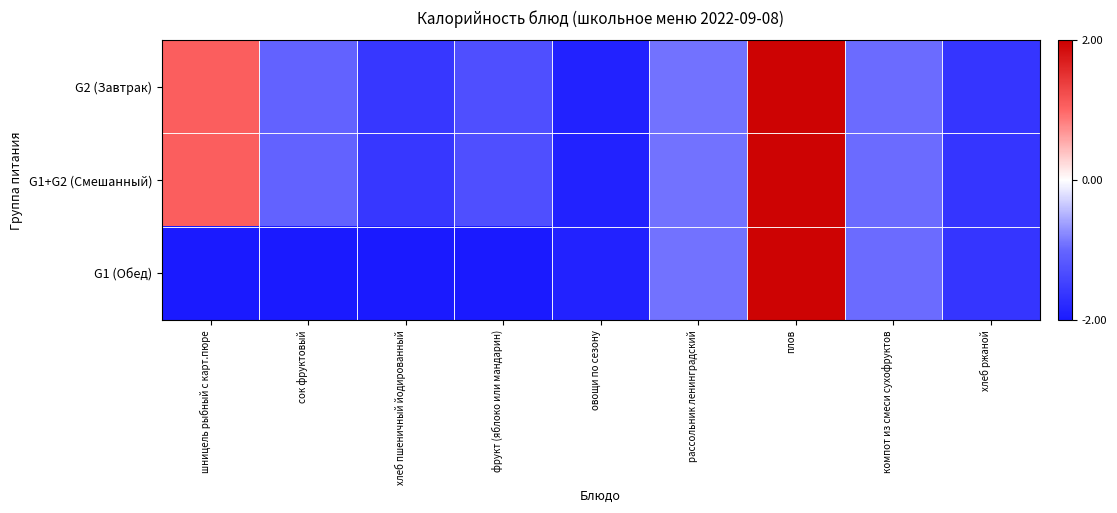

Reading left to right, what are all the values shown in this chart?

G2 (Завтрак): шницель рыбный с карт.пюре=1.1	сок фруктовый=-1.0	хлеб пшеничный йодированный=-1.6	фрукт (яблоко или мандарин)=-1.3	овощи по сезону=-1.9	рассольник ленинградский=-0.9	плов=2.0	компот из смеси сухофруктов=-1.0	хлеб ржаной=-1.6
G1+G2 (Смешанный): шницель рыбный с карт.пюре=1.1	сок фруктовый=-1.0	хлеб пшеничный йодированный=-1.6	фрукт (яблоко или мандарин)=-1.3	овощи по сезону=-1.9	рассольник ленинградский=-0.9	плов=2.0	компот из смеси сухофруктов=-1.0	хлеб ржаной=-1.6
G1 (Обед): шницель рыбный с карт.пюре=-2.0	сок фруктовый=-2.0	хлеб пшеничный йодированный=-2.0	фрукт (яблоко или мандарин)=-2.0	овощи по сезону=-1.9	рассольник ленинградский=-0.9	плов=2.0	компот из смеси сухофруктов=-1.0	хлеб ржаной=-1.6